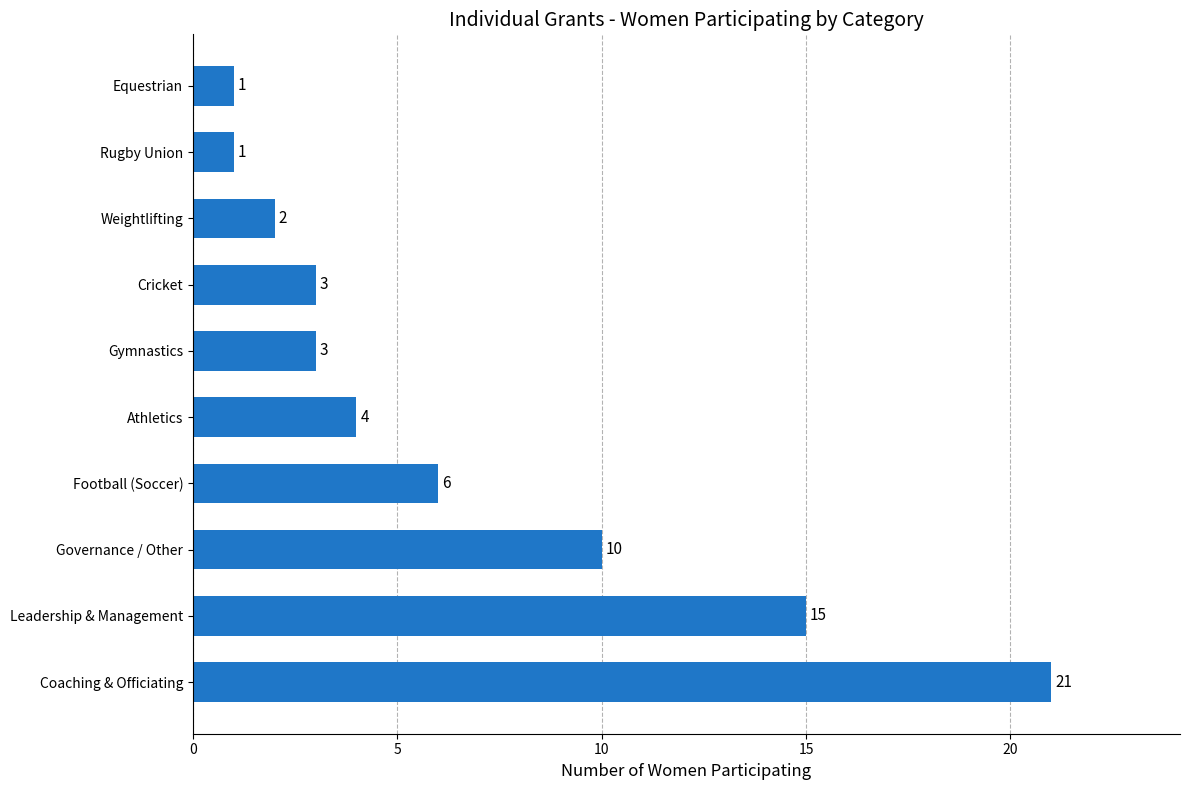

At which category does the chart reach its peak across all series?

Coaching & Officiating